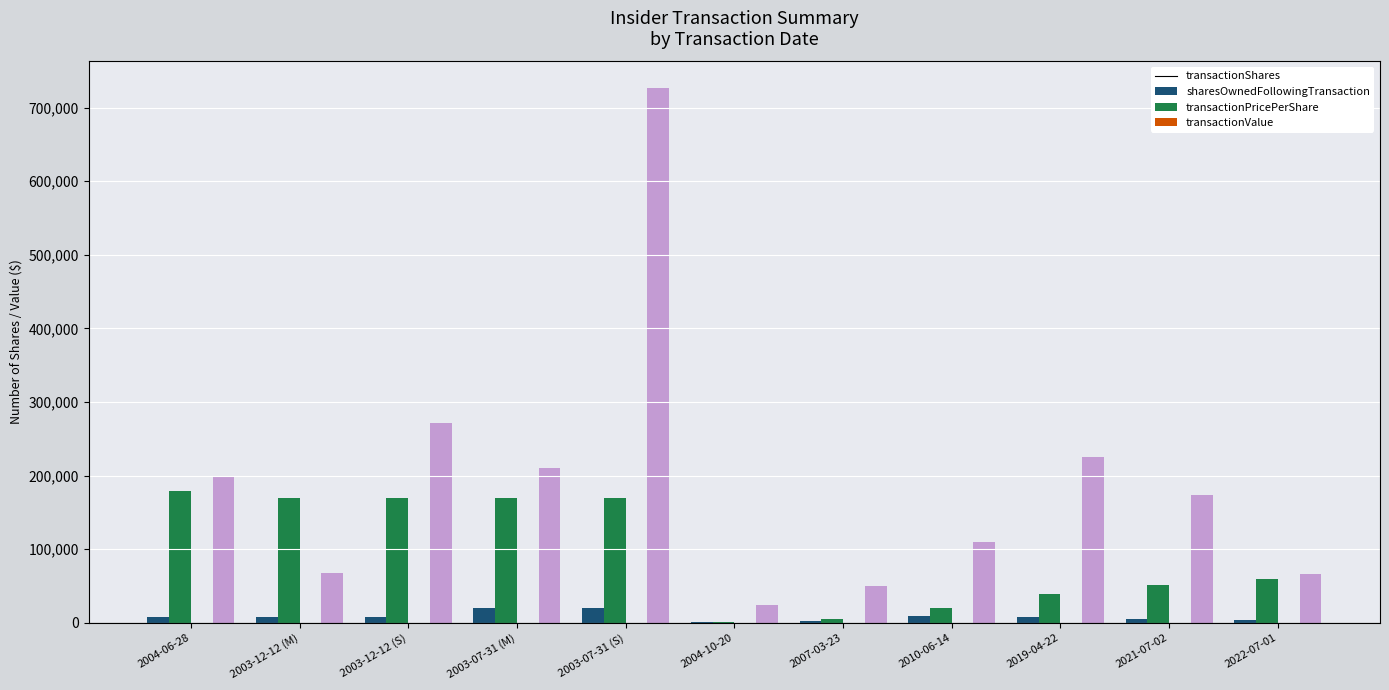

At which category is the sum across all series the highest?

2003-07-31 (S)